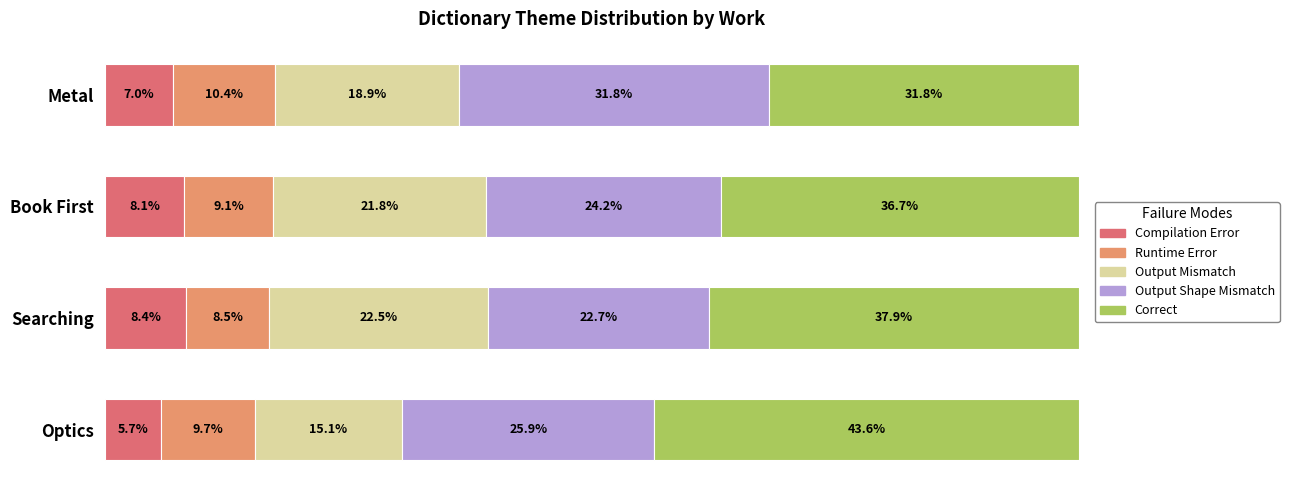

Where does the Output Mismatch series first go above 21?

Searching